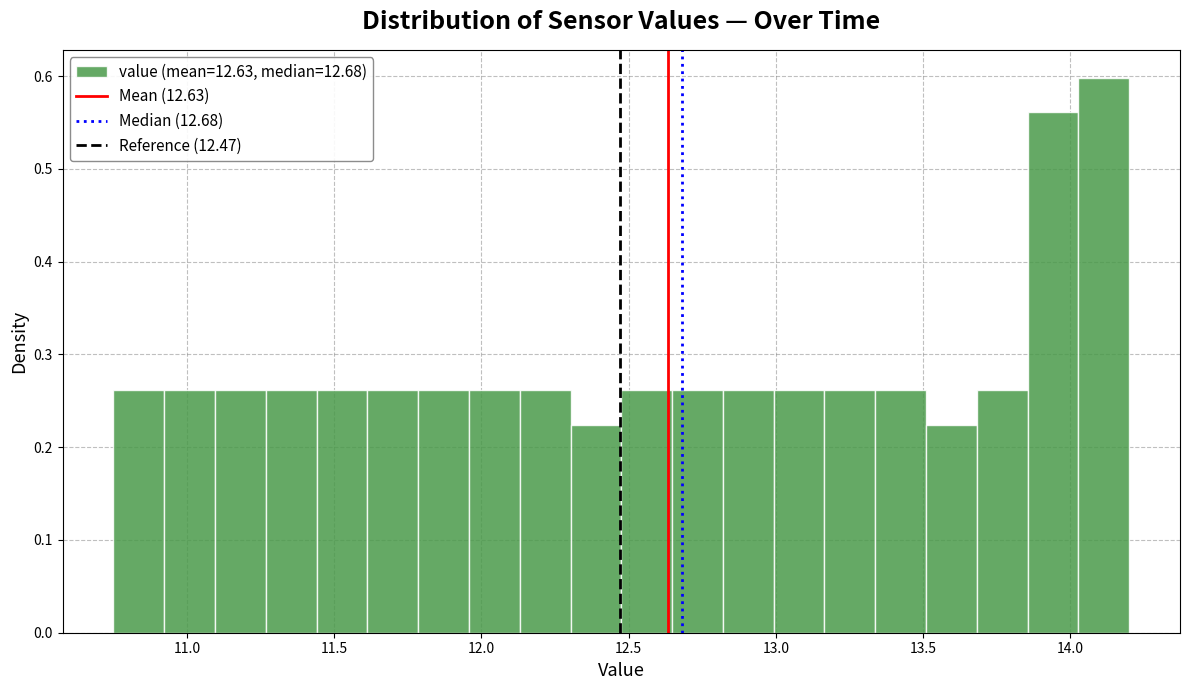

Read against the x-axis, roughly where is the centre of the tallest bar?

14.10